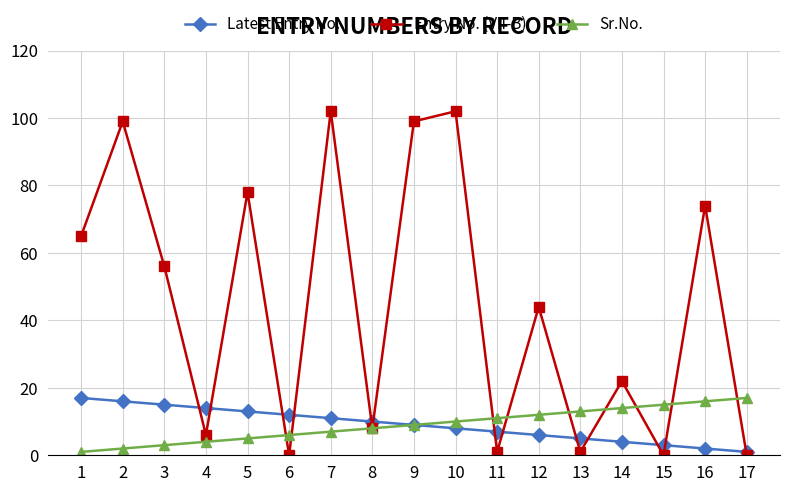

What is the sum of all Sr.No. values?

153